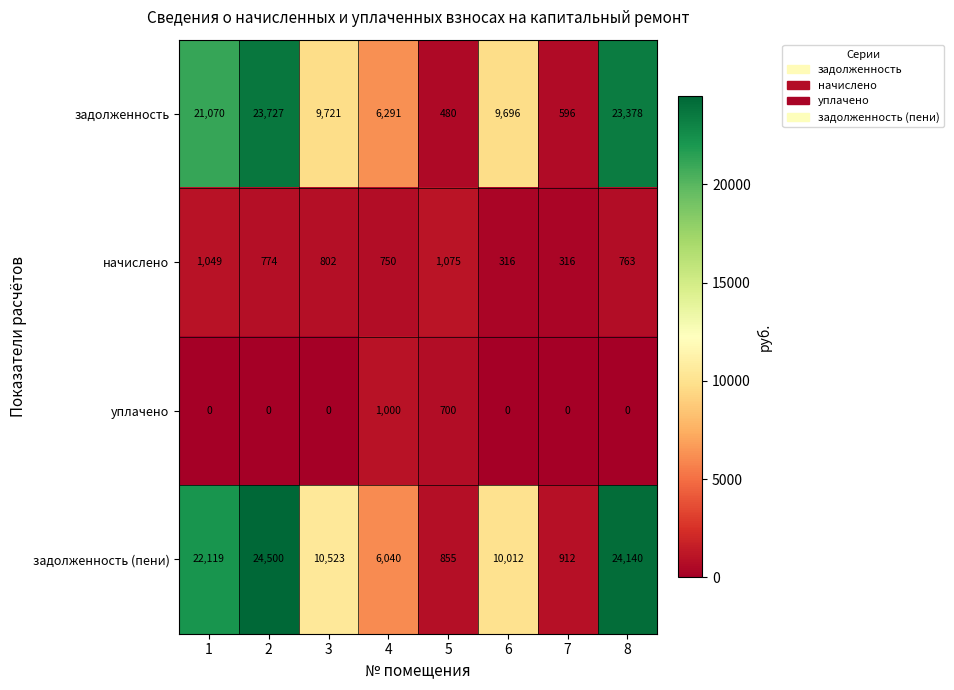

Read the начислено value at 3.

802